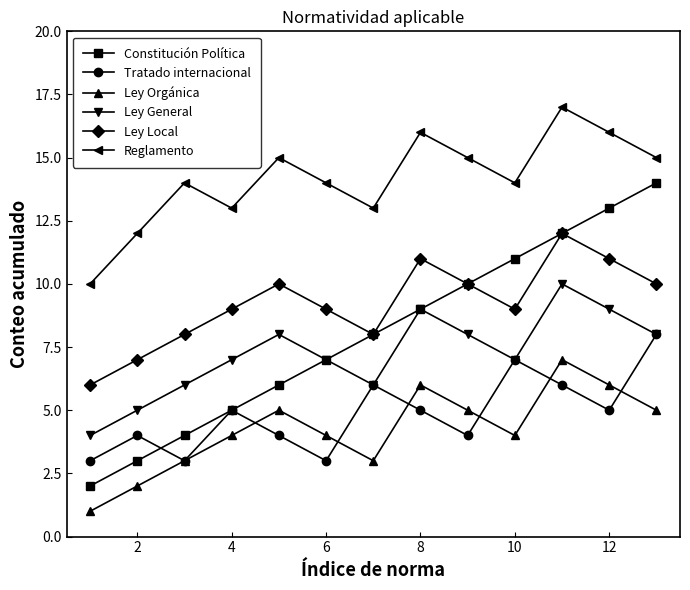

What are all the series names shown in the legend?

Constitución Política, Tratado internacional, Ley Orgánica, Ley General, Ley Local, Reglamento